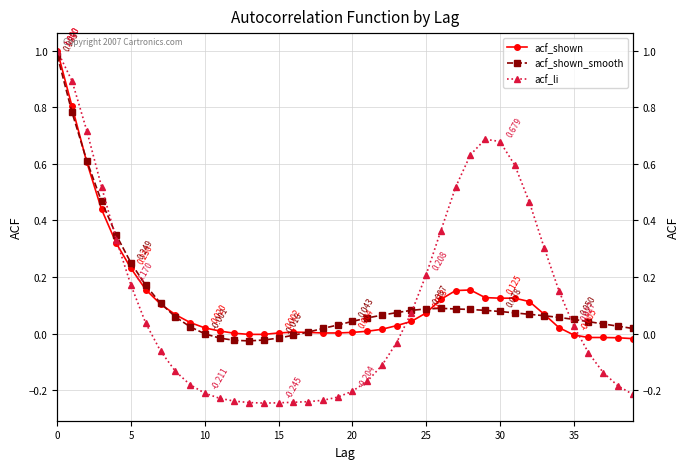

At which label does acf_shown_smooth reach its minimum?

13